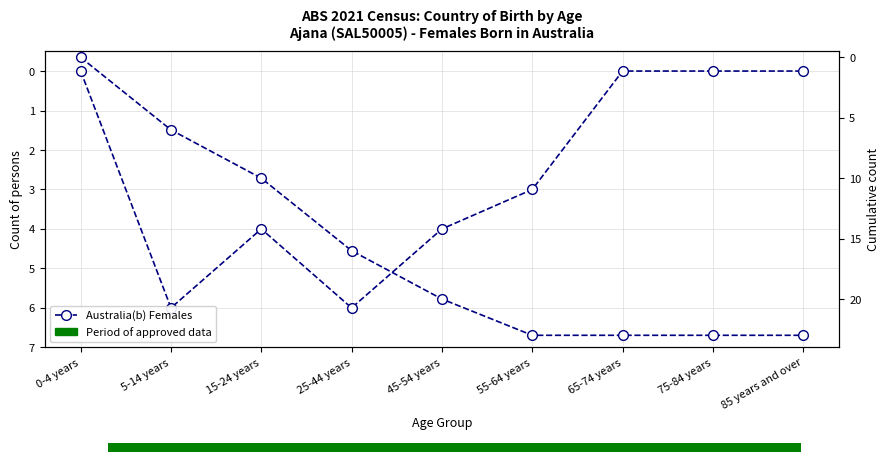

Count the number of data series in this chart.

2